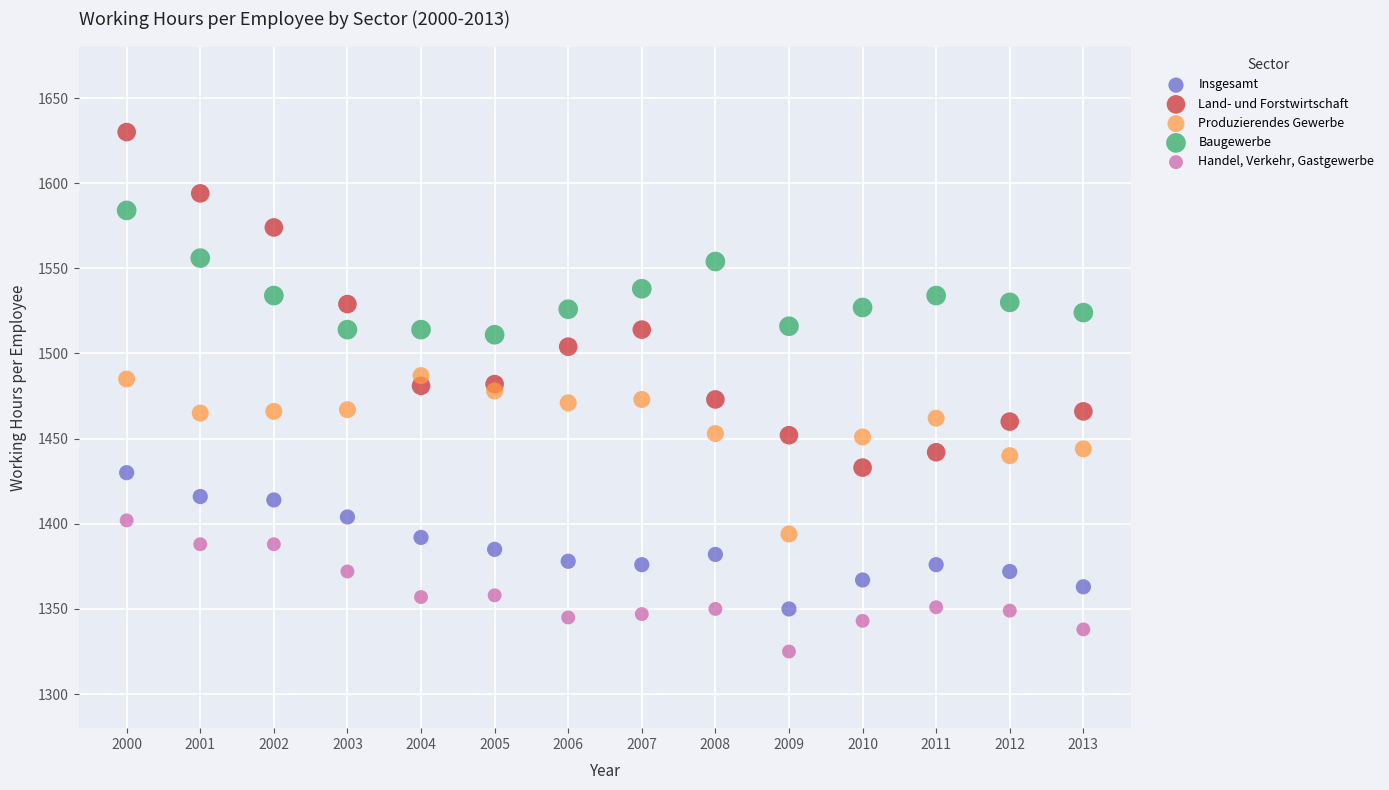

Which series has the widest spread of Y values?

Land- und Forstwirtschaft